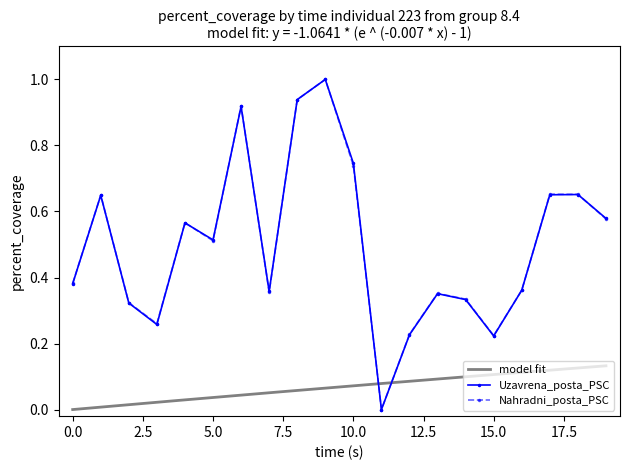

What is the maximum value for Nahradni_posta_PSC?

1.0